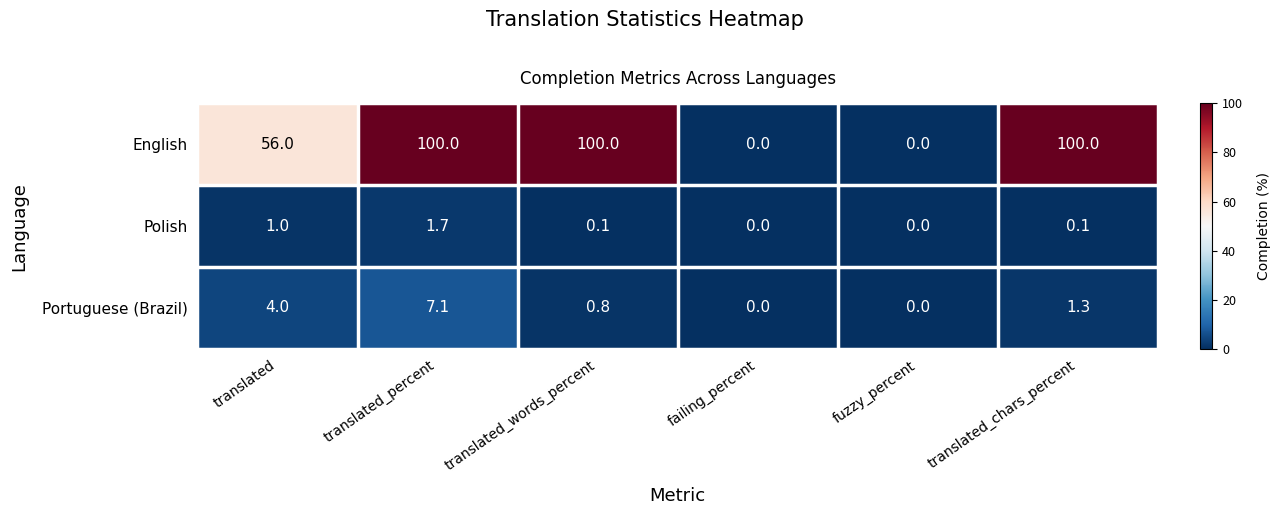

Rank the series at translated_chars_percent from lowest to highest value.

Polish, Portuguese (Brazil), English